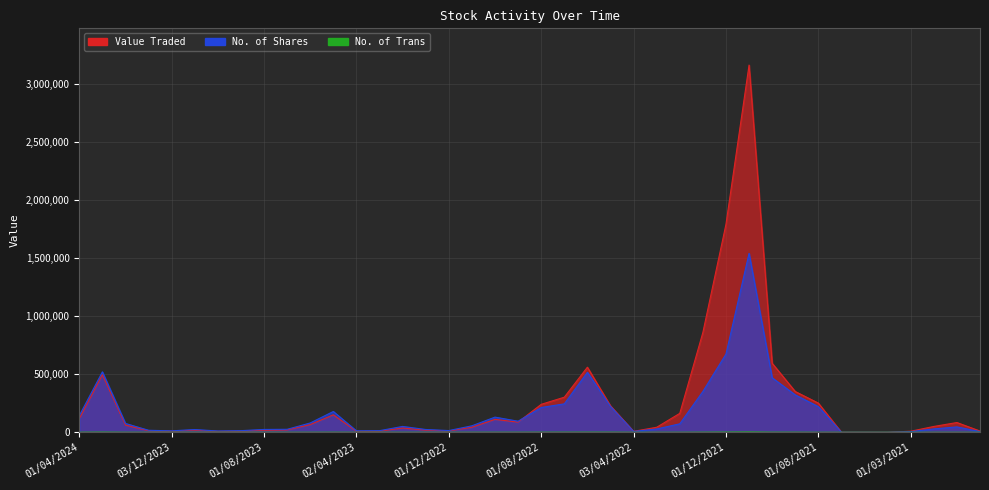

List the series in order of their overall mean, highest first.

Value Traded, No. of Shares, No. of Trans